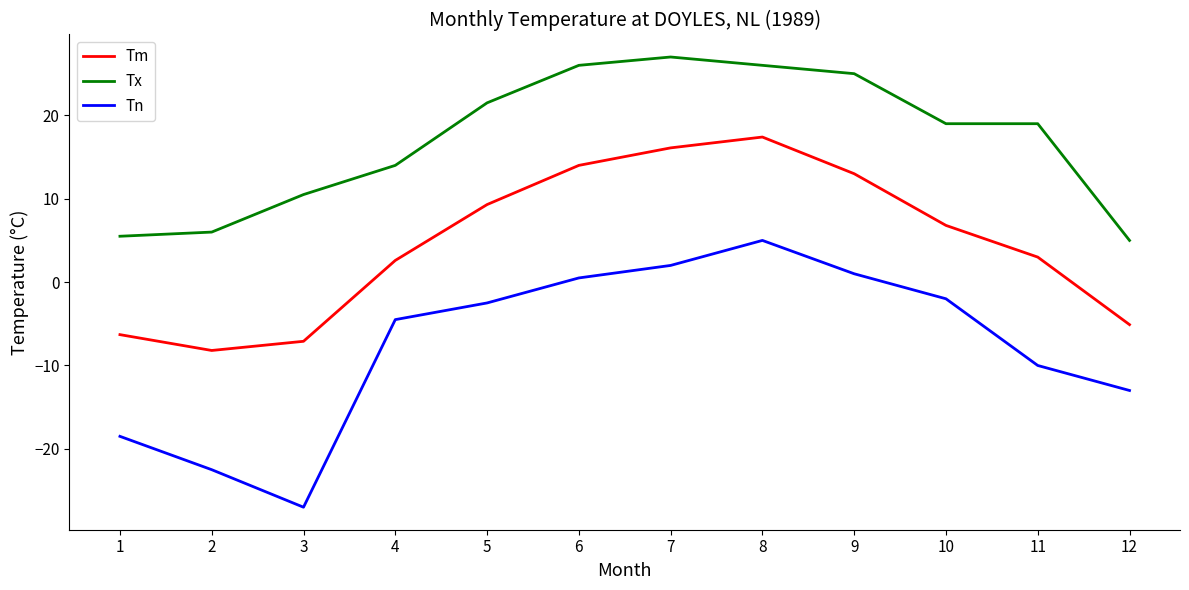

Which series changed the most between 8 and 12?

Tm